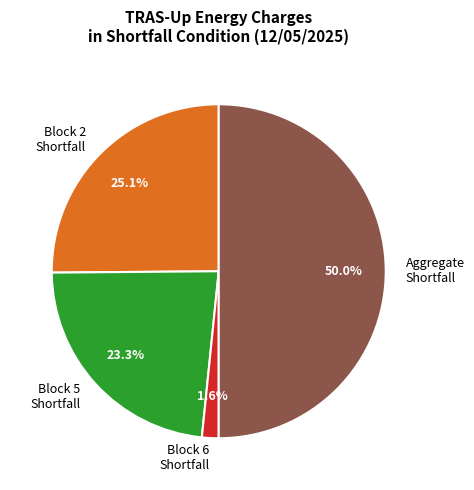

Rank the categories by value from highest to lowest.

Aggregate Shortfall, Block 2 Shortfall, Block 5 Shortfall, Block 6 Shortfall